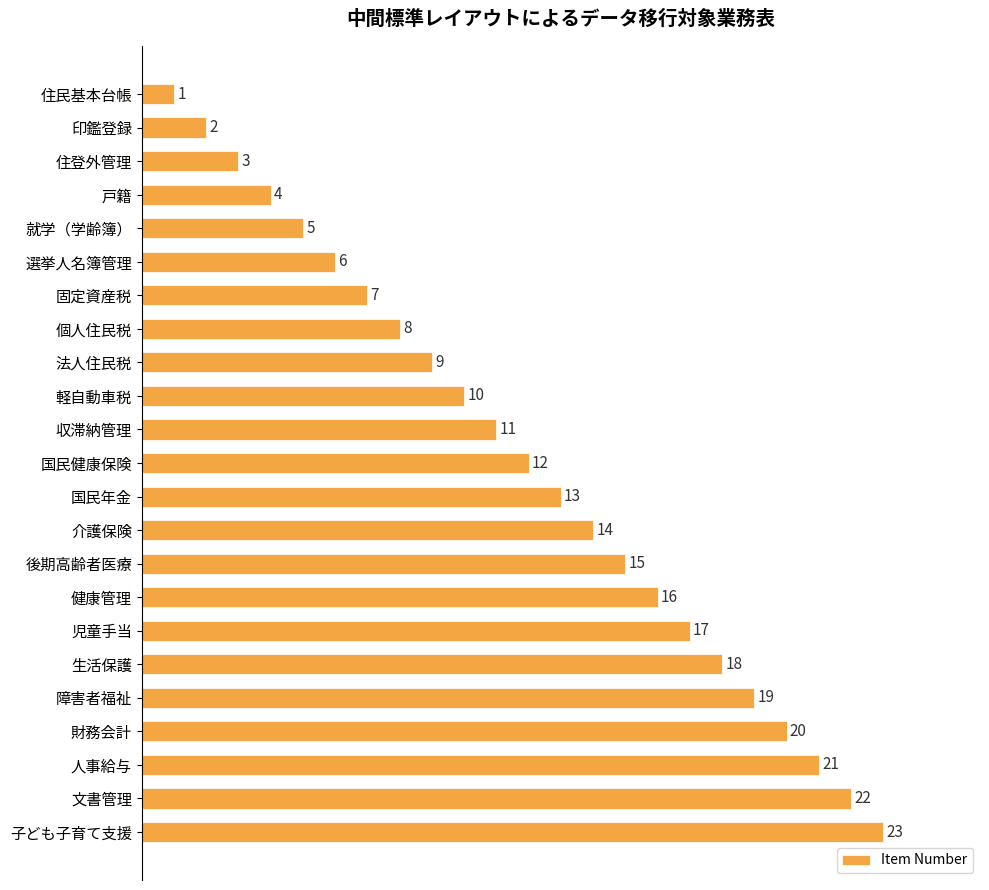

True or false: the data shows 21 at 人事給与.

True